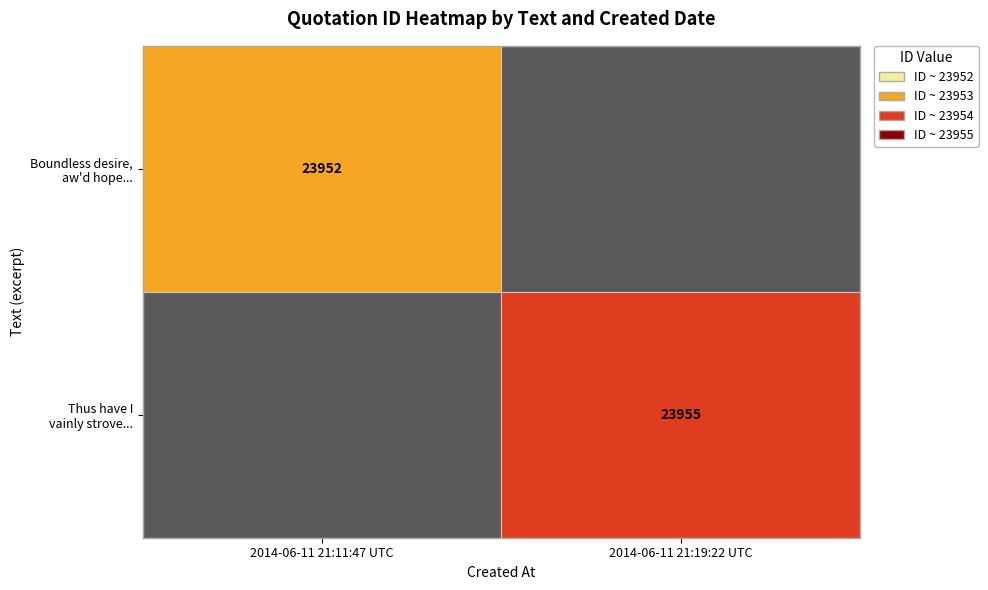

The Thus have I vainly strove... series shows 15314 at 2014-06-11 21:11:47 UTC. True or false?

False